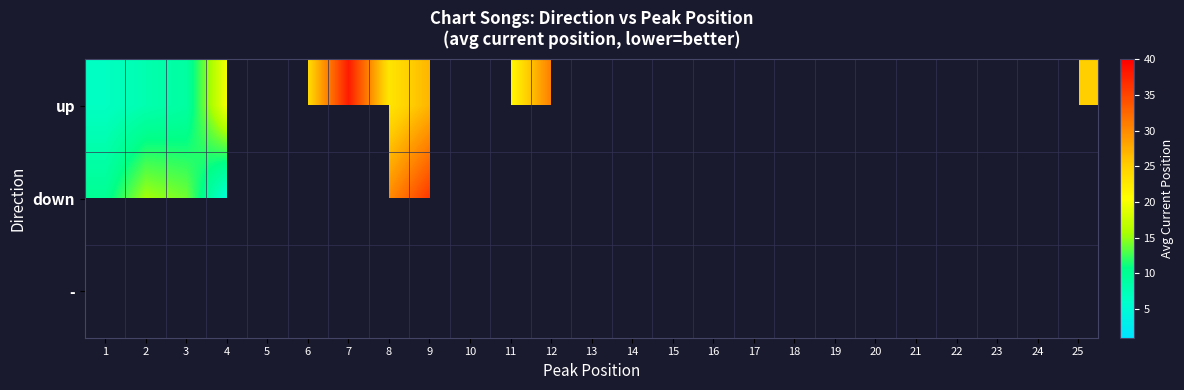

How many data points in - are above 33?

1